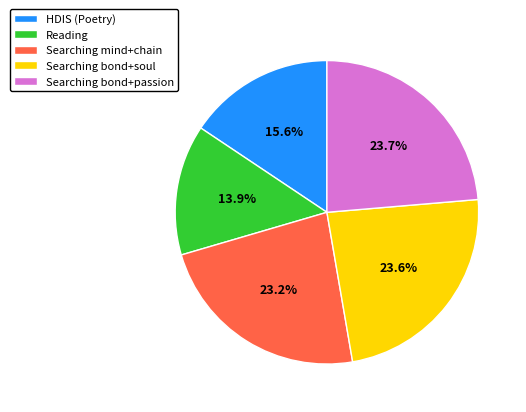

To the nearest percent, what percentage of the pie is HDIS (Poetry)?

16%